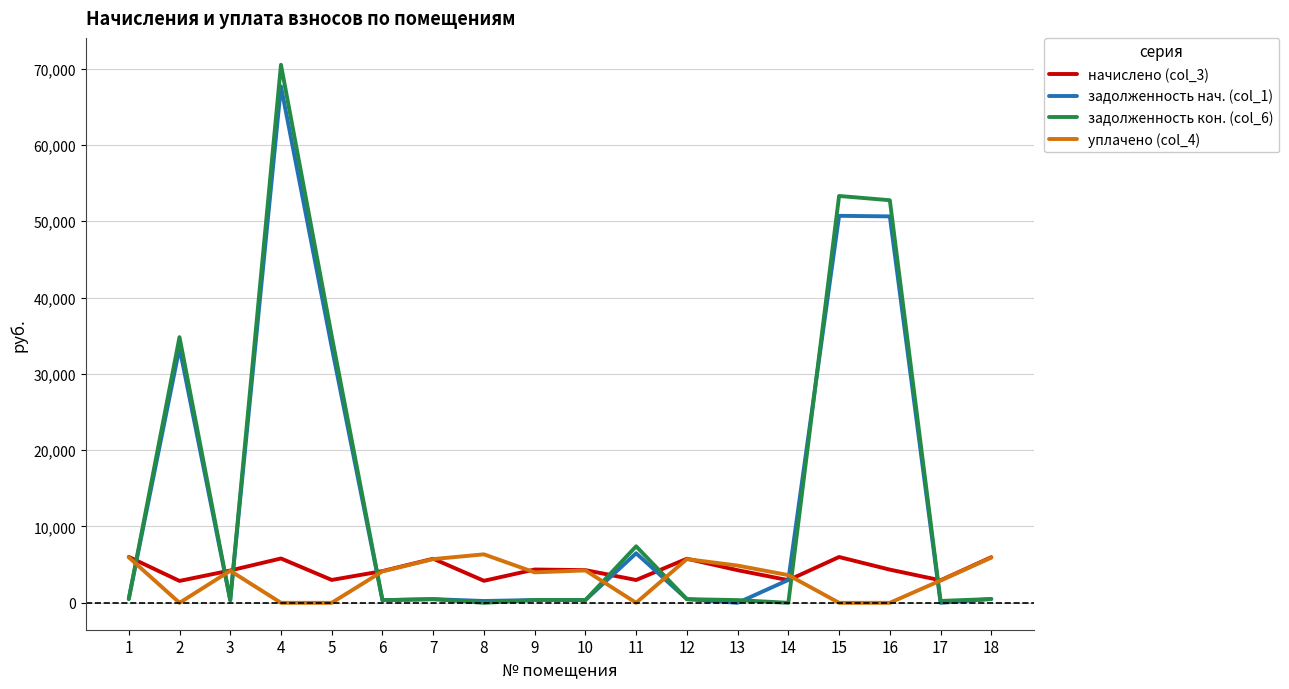

At which category is the sum across all series the highest?

4